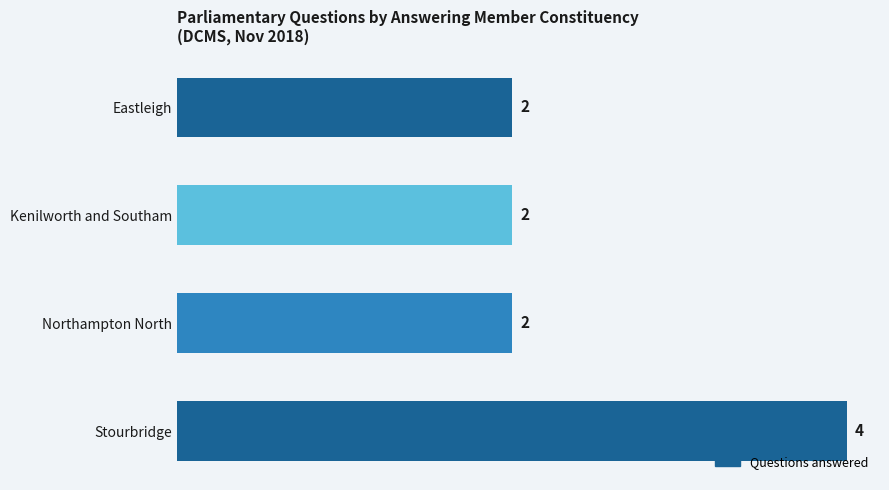

What is the minimum value shown in the chart?

2